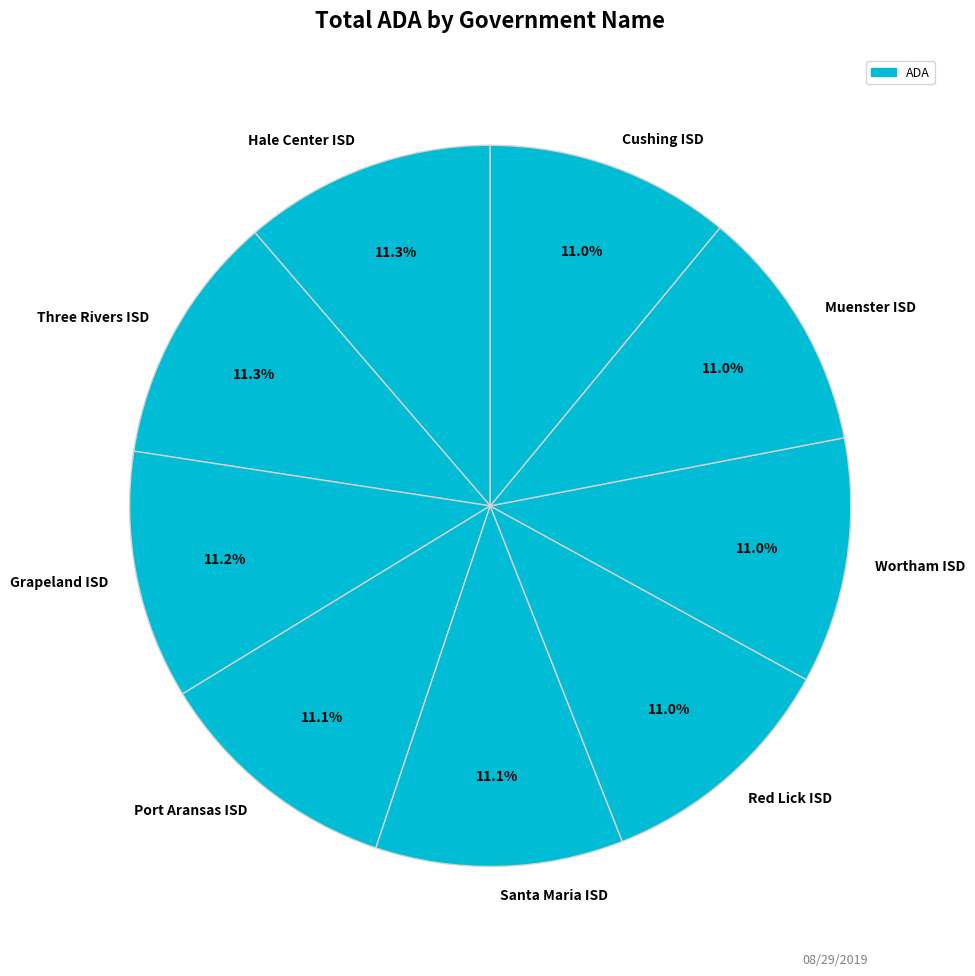

What is the total percentage of Hale Center ISD and Wortham ISD?

22.3%